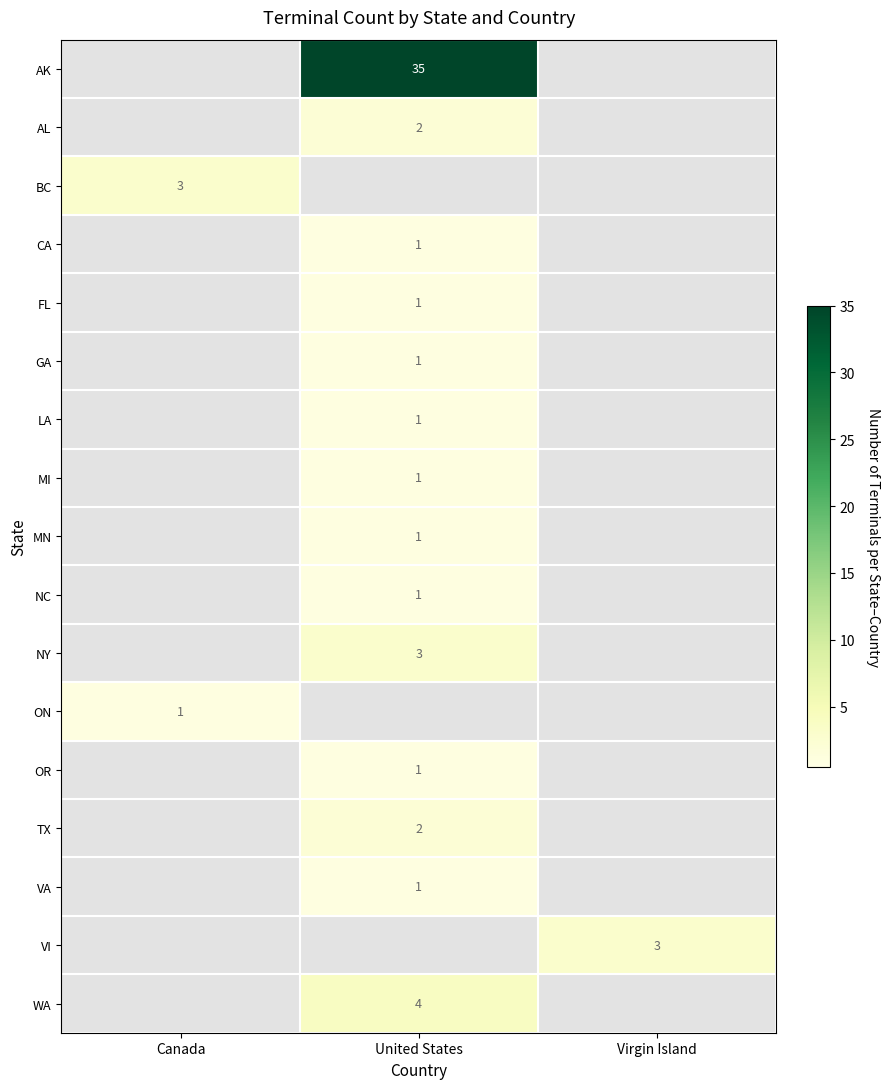

True or false: LA has a value of 1 at United States.

True